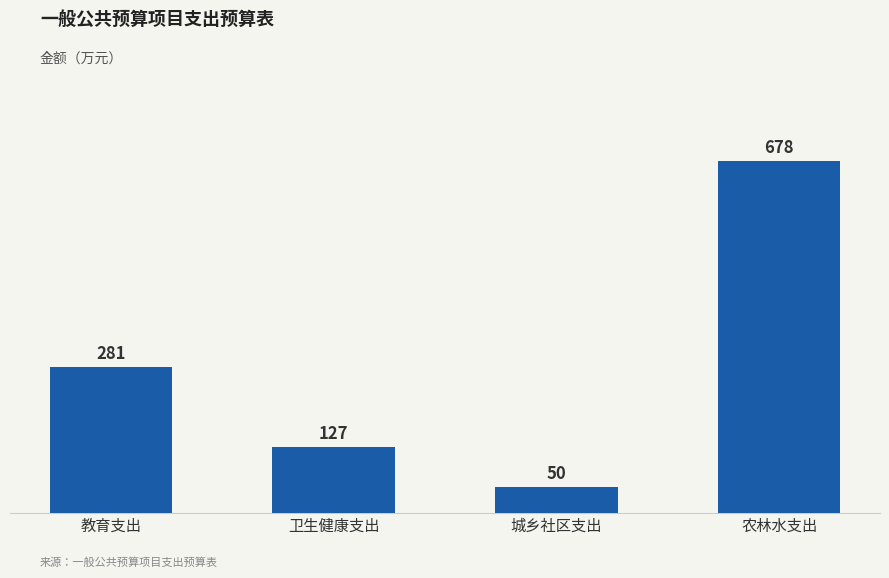

What is the smallest value displayed?

50